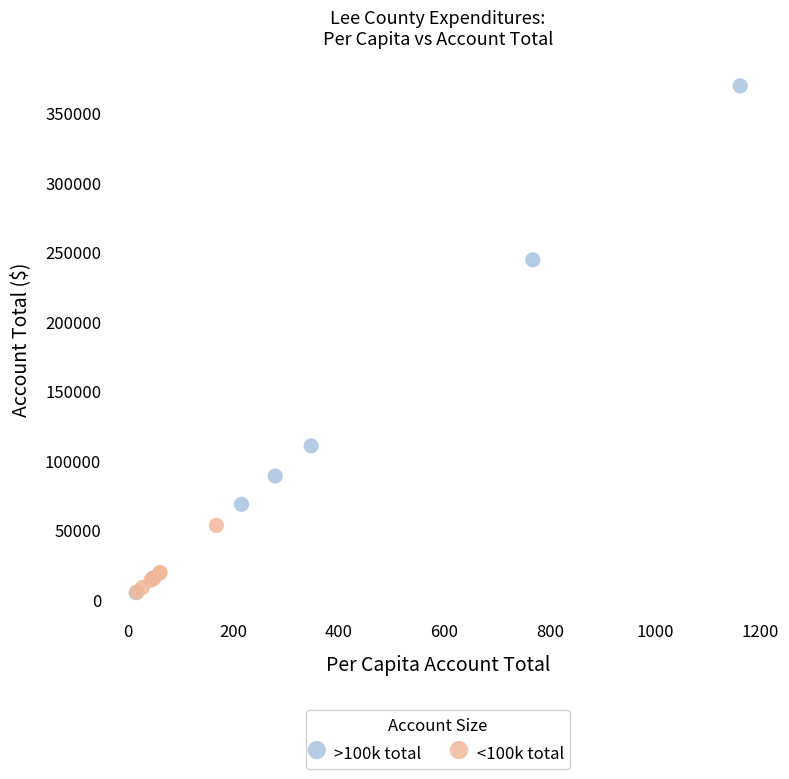

What are all the series names shown in the legend?

>100k total, <100k total